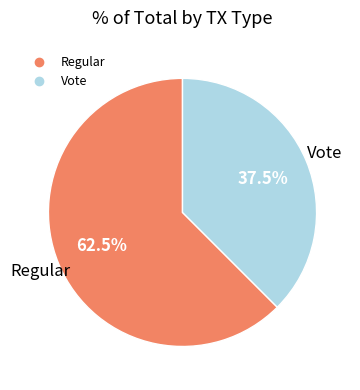

To the nearest percent, what is the combined percentage of Vote and Regular?

100%